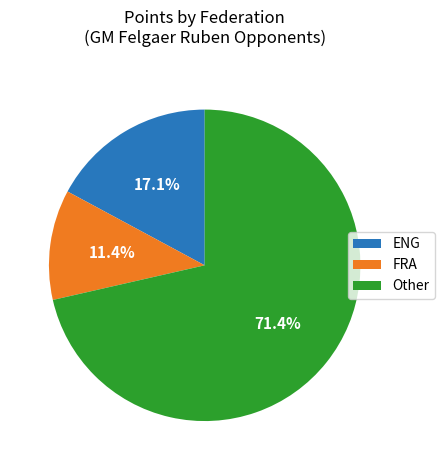

To the nearest percent, what portion does FRA represent?

11%